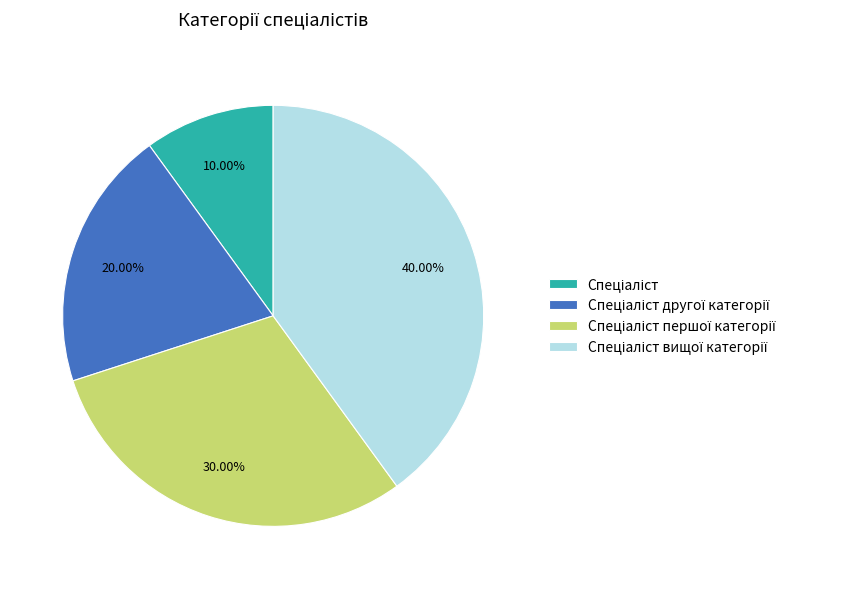

Is there a majority slice in this chart?

No